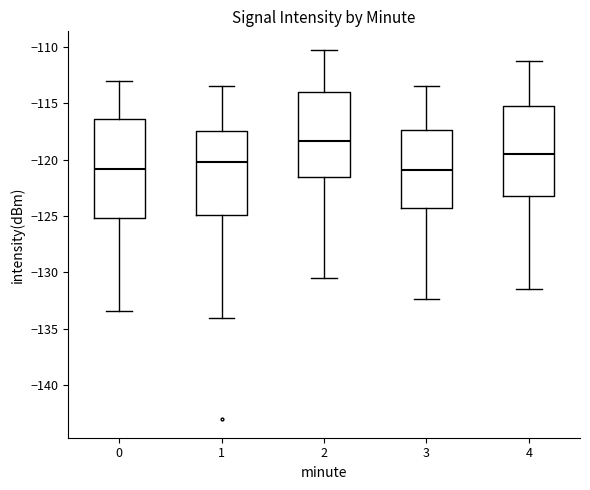

Where does the lower whisker of the box at x = 2 end on the y-axis? The values are not printed on the chart, so give them approximately, as read against the axis.

-130.5